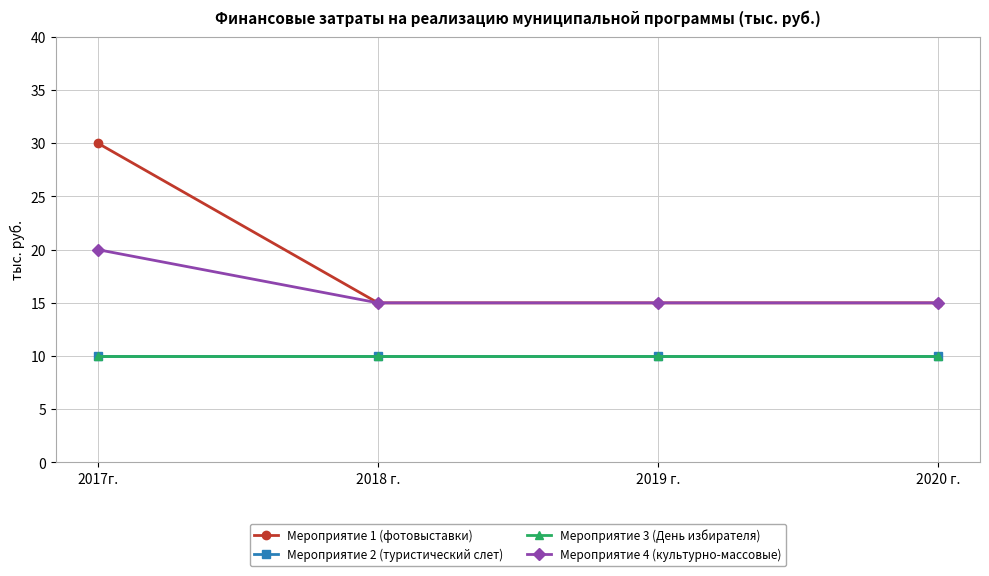

How many lines are shown in the chart?

4